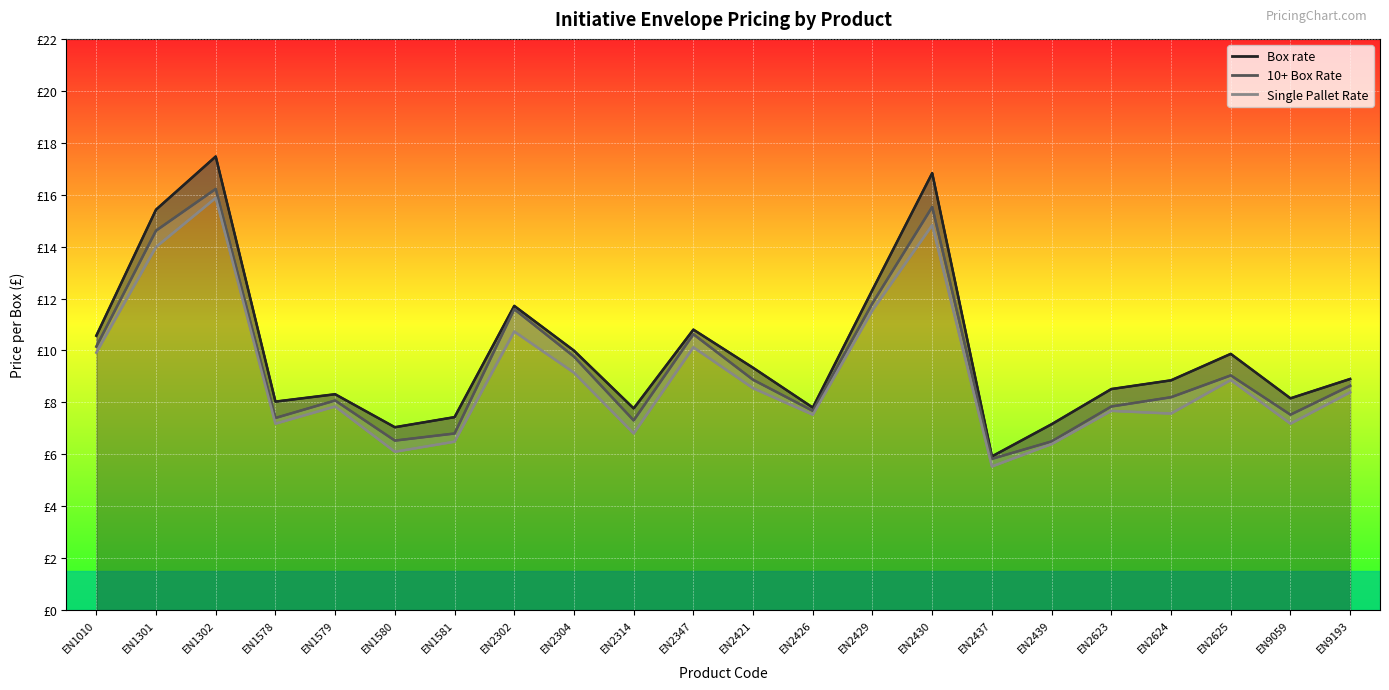

List the series in order of their overall mean, highest first.

Box rate, 10+ Box Rate, Single Pallet Rate